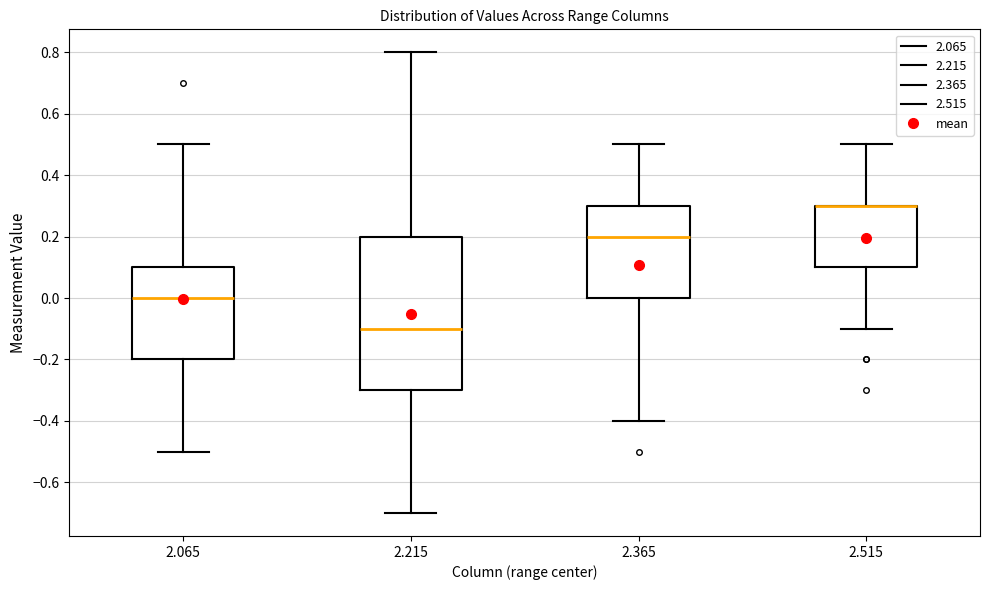

Which box is the tallest, from its lower edge to its upper edge?

2.215